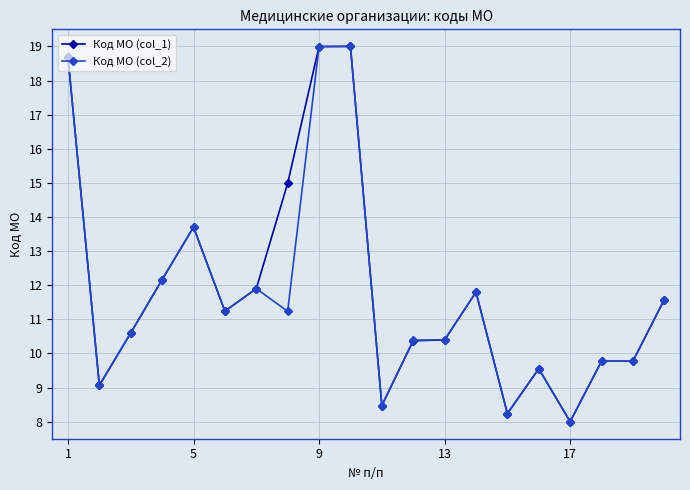

True or false: Код МО (col_1) has more than 1 points higher than both neighbors.

True